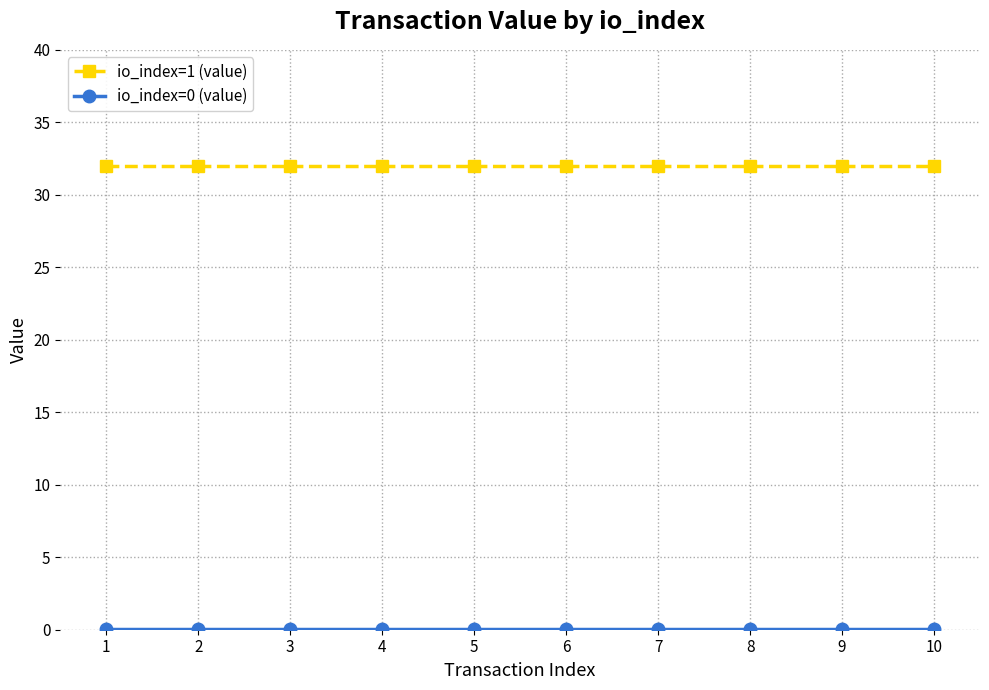

What is the greatest value displayed?

32.0